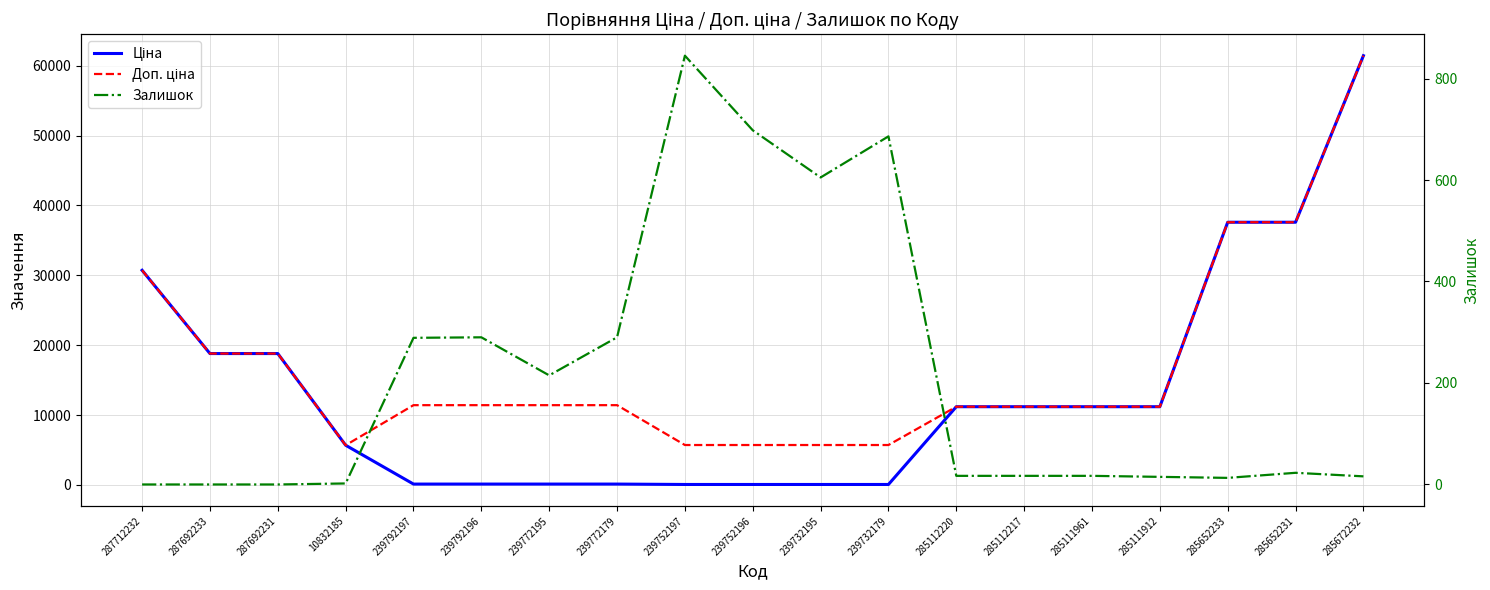

Reading right to left, list all the values displayed in this chart.

Ціна: 61434.3	37593.6	37593.6	11188.2	11188.2	11188.2	11188.2	57.0	57.0	57.0	57.0	114.1	114.1	114.1	114.1	5673.8	18796.8	18796.8	30717.1
Доп. ціна: 61434.3	37593.6	37593.6	11188.2	11188.2	11188.2	11188.2	5705.0	5705.0	5705.0	5705.0	11410.0	11410.0	11410.0	11410.0	5673.8	18796.8	18796.8	30717.1
Залишок: 16.0	23.0	13.0	15.0	17.0	17.0	17.0	686.0	605.0	698.0	845.0	290.0	215.0	290.0	289.0	2.0	0.0	0.0	0.0